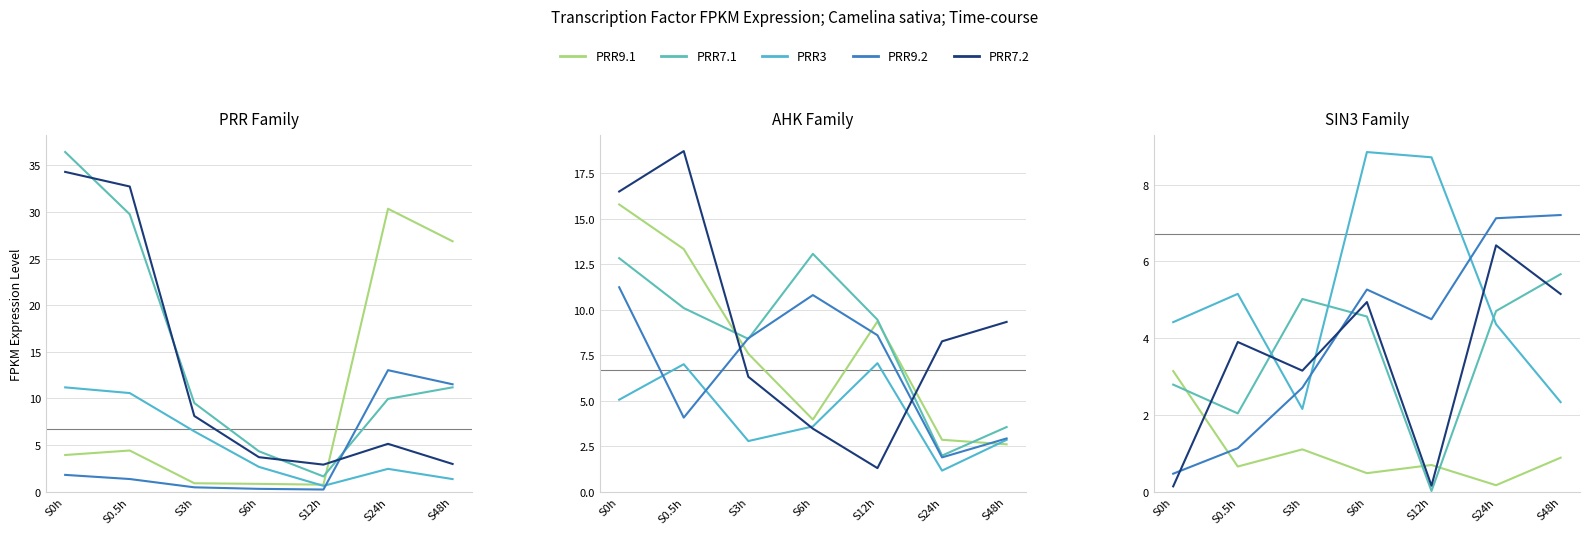

The value of PRR3 at S12h is 0.6. True or false?

True